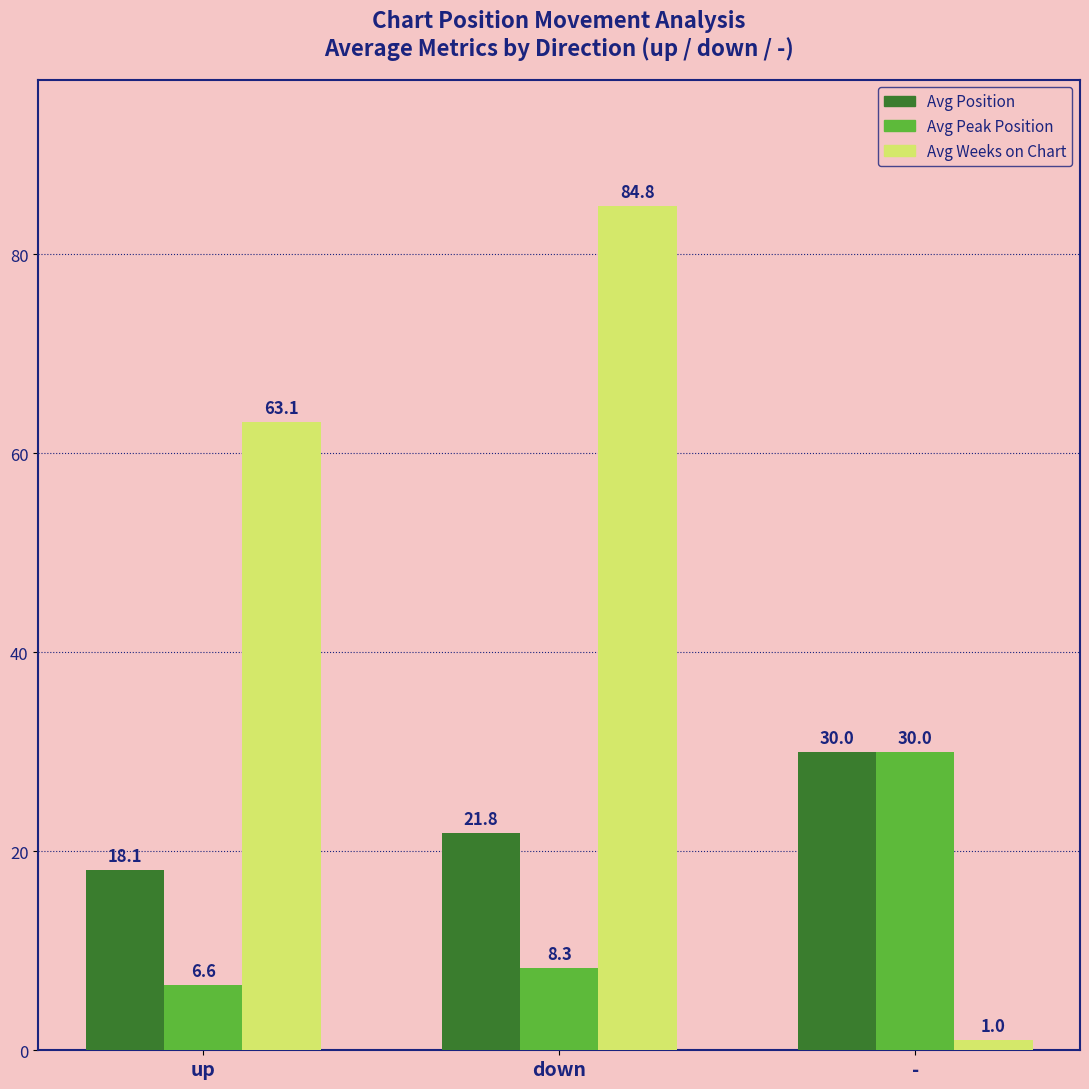

Which category has the lowest value in the Avg Weeks on Chart series?

-